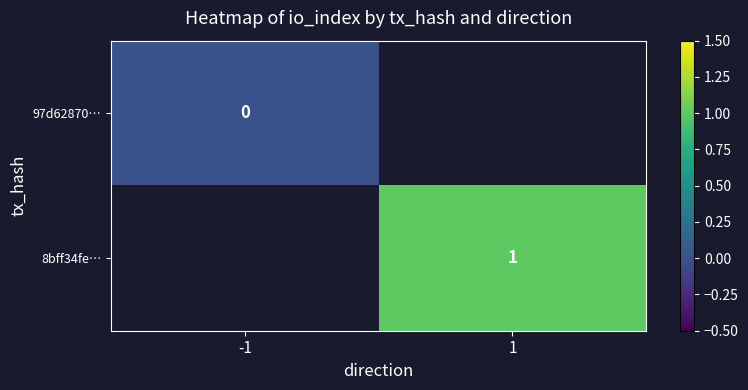

How many data points does each series have?

2